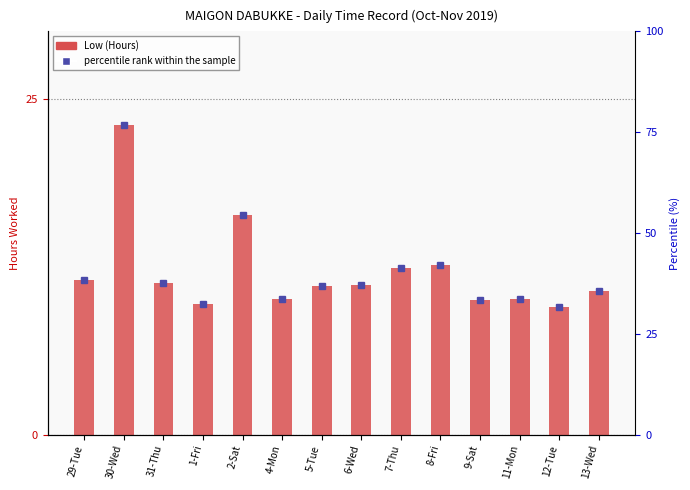

Which has a higher value, 29-Tue or 5-Tue?

29-Tue